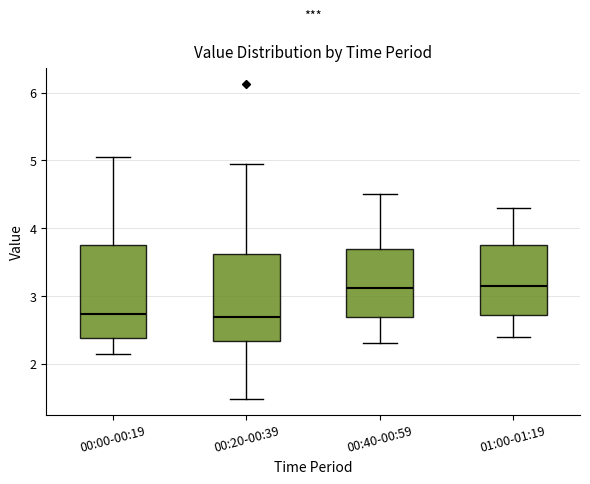

Where does the median line of the box for 00:20-00:39 sit on the y-axis? The values are not printed on the chart, so give them approximately, as read against the axis.

2.7